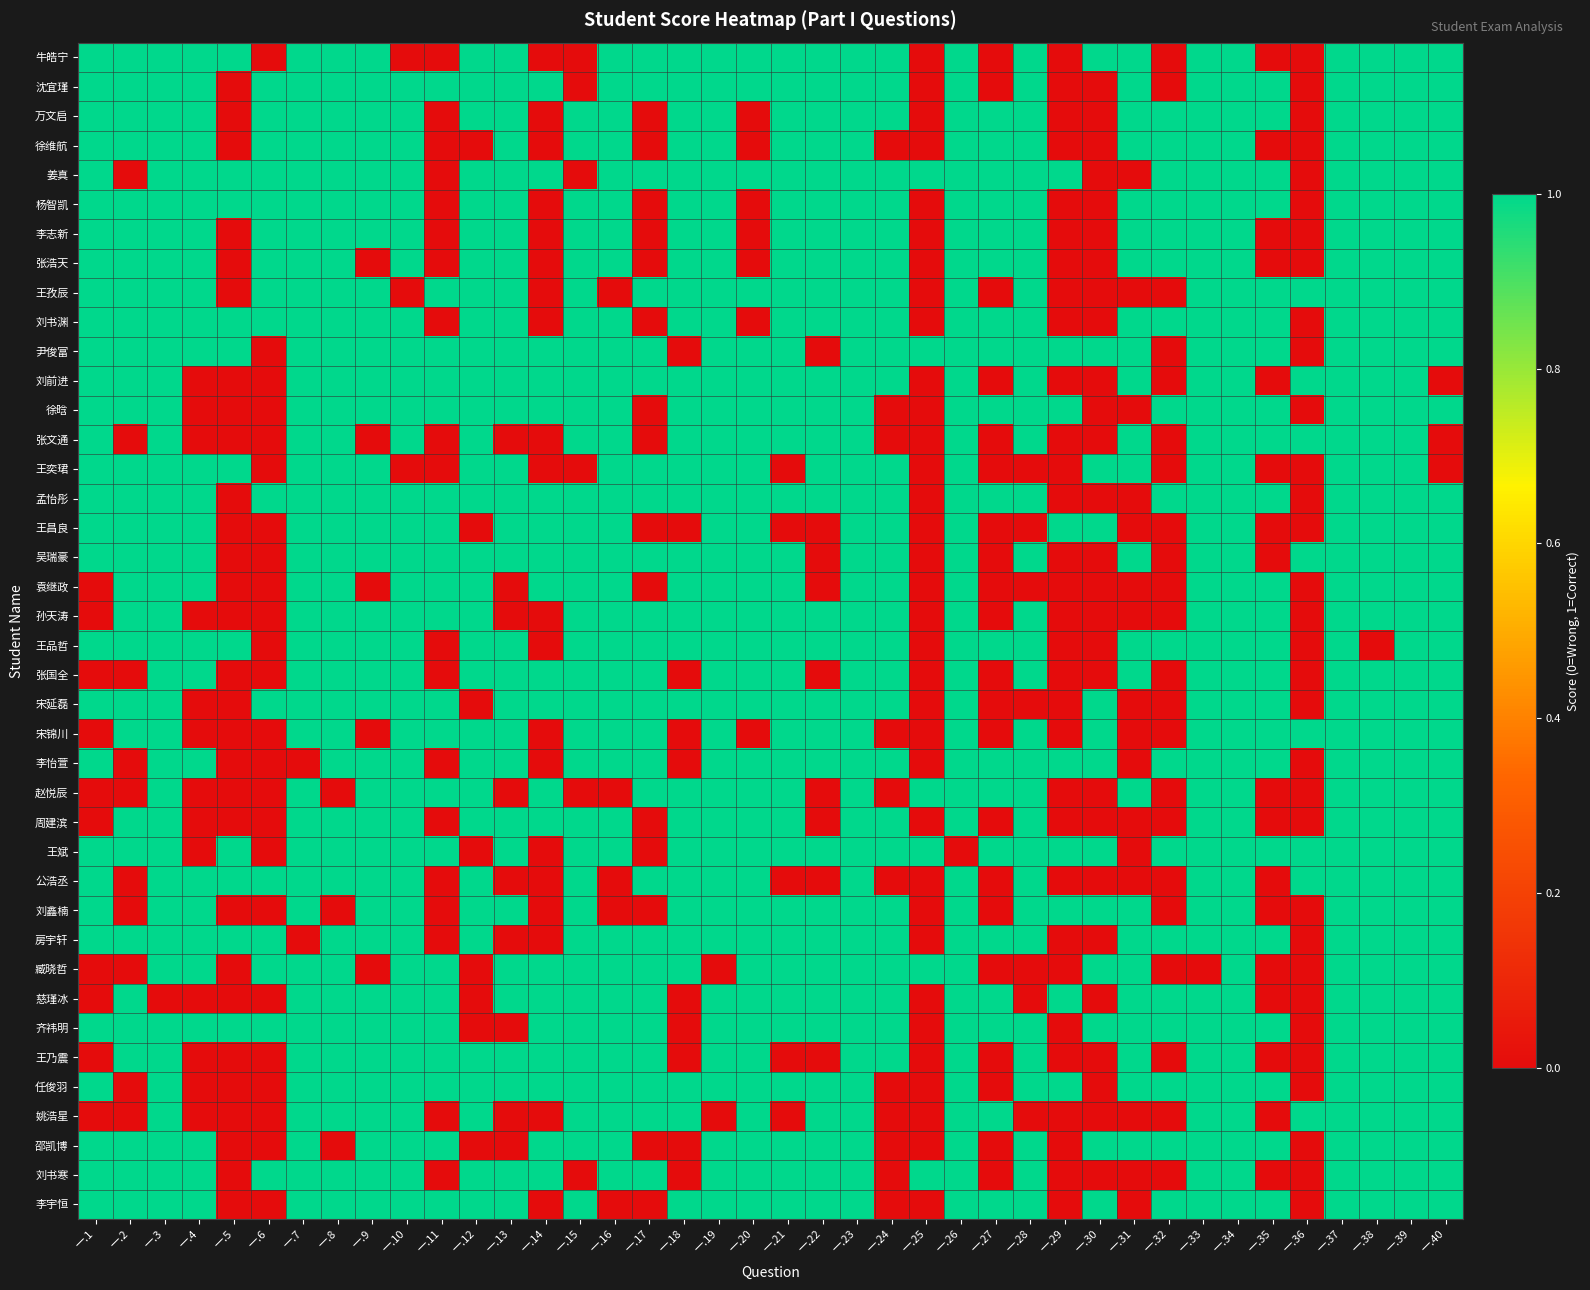

Reading left to right, extract all data points from this chart.

牛皓宁: 一.1=1	一.2=1	一.3=1	一.4=1	一.5=1	一.6=0	一.7=1	一.8=1	一.9=1	一.10=0	一.11=0	一.12=1	一.13=1	一.14=0	一.15=0	一.16=1	一.17=1	一.18=1	一.19=1	一.20=1	一.21=1	一.22=1	一.23=1	一.24=1	一.25=0	一.26=1	一.27=0	一.28=1	一.29=0	一.30=1	一.31=1	一.32=0	一.33=1	一.34=1	一.35=0	一.36=0	一.37=1	一.38=1	一.39=1	一.40=1
沈宜瑾: 一.1=1	一.2=1	一.3=1	一.4=1	一.5=0	一.6=1	一.7=1	一.8=1	一.9=1	一.10=1	一.11=1	一.12=1	一.13=1	一.14=1	一.15=0	一.16=1	一.17=1	一.18=1	一.19=1	一.20=1	一.21=1	一.22=1	一.23=1	一.24=1	一.25=0	一.26=1	一.27=0	一.28=1	一.29=0	一.30=0	一.31=1	一.32=0	一.33=1	一.34=1	一.35=1	一.36=0	一.37=1	一.38=1	一.39=1	一.40=1
万文启: 一.1=1	一.2=1	一.3=1	一.4=1	一.5=0	一.6=1	一.7=1	一.8=1	一.9=1	一.10=1	一.11=0	一.12=1	一.13=1	一.14=0	一.15=1	一.16=1	一.17=0	一.18=1	一.19=1	一.20=0	一.21=1	一.22=1	一.23=1	一.24=1	一.25=0	一.26=1	一.27=1	一.28=1	一.29=0	一.30=0	一.31=1	一.32=1	一.33=1	一.34=1	一.35=1	一.36=0	一.37=1	一.38=1	一.39=1	一.40=1
徐维航: 一.1=1	一.2=1	一.3=1	一.4=1	一.5=0	一.6=1	一.7=1	一.8=1	一.9=1	一.10=1	一.11=0	一.12=0	一.13=1	一.14=0	一.15=1	一.16=1	一.17=0	一.18=1	一.19=1	一.20=0	一.21=1	一.22=1	一.23=1	一.24=0	一.25=0	一.26=1	一.27=1	一.28=1	一.29=0	一.30=0	一.31=1	一.32=1	一.33=1	一.34=1	一.35=0	一.36=0	一.37=1	一.38=1	一.39=1	一.40=1
姜真: 一.1=1	一.2=0	一.3=1	一.4=1	一.5=1	一.6=1	一.7=1	一.8=1	一.9=1	一.10=1	一.11=0	一.12=1	一.13=1	一.14=1	一.15=0	一.16=1	一.17=1	一.18=1	一.19=1	一.20=1	一.21=1	一.22=1	一.23=1	一.24=1	一.25=1	一.26=1	一.27=1	一.28=1	一.29=1	一.30=0	一.31=0	一.32=1	一.33=1	一.34=1	一.35=1	一.36=0	一.37=1	一.38=1	一.39=1	一.40=1
杨智凯: 一.1=1	一.2=1	一.3=1	一.4=1	一.5=1	一.6=1	一.7=1	一.8=1	一.9=1	一.10=1	一.11=0	一.12=1	一.13=1	一.14=0	一.15=1	一.16=1	一.17=0	一.18=1	一.19=1	一.20=0	一.21=1	一.22=1	一.23=1	一.24=1	一.25=0	一.26=1	一.27=1	一.28=1	一.29=0	一.30=0	一.31=1	一.32=1	一.33=1	一.34=1	一.35=1	一.36=0	一.37=1	一.38=1	一.39=1	一.40=1
李志新: 一.1=1	一.2=1	一.3=1	一.4=1	一.5=0	一.6=1	一.7=1	一.8=1	一.9=1	一.10=1	一.11=0	一.12=1	一.13=1	一.14=0	一.15=1	一.16=1	一.17=0	一.18=1	一.19=1	一.20=0	一.21=1	一.22=1	一.23=1	一.24=1	一.25=0	一.26=1	一.27=1	一.28=1	一.29=0	一.30=0	一.31=1	一.32=1	一.33=1	一.34=1	一.35=0	一.36=0	一.37=1	一.38=1	一.39=1	一.40=1
张浩天: 一.1=1	一.2=1	一.3=1	一.4=1	一.5=0	一.6=1	一.7=1	一.8=1	一.9=0	一.10=1	一.11=0	一.12=1	一.13=1	一.14=0	一.15=1	一.16=1	一.17=0	一.18=1	一.19=1	一.20=0	一.21=1	一.22=1	一.23=1	一.24=1	一.25=0	一.26=1	一.27=1	一.28=1	一.29=0	一.30=0	一.31=1	一.32=1	一.33=1	一.34=1	一.35=0	一.36=0	一.37=1	一.38=1	一.39=1	一.40=1
王孜辰: 一.1=1	一.2=1	一.3=1	一.4=1	一.5=0	一.6=1	一.7=1	一.8=1	一.9=1	一.10=0	一.11=1	一.12=1	一.13=1	一.14=0	一.15=1	一.16=0	一.17=1	一.18=1	一.19=1	一.20=1	一.21=1	一.22=1	一.23=1	一.24=1	一.25=0	一.26=1	一.27=0	一.28=1	一.29=0	一.30=0	一.31=0	一.32=0	一.33=1	一.34=1	一.35=1	一.36=1	一.37=1	一.38=1	一.39=1	一.40=1
刘书渊: 一.1=1	一.2=1	一.3=1	一.4=1	一.5=1	一.6=1	一.7=1	一.8=1	一.9=1	一.10=1	一.11=0	一.12=1	一.13=1	一.14=0	一.15=1	一.16=1	一.17=0	一.18=1	一.19=1	一.20=0	一.21=1	一.22=1	一.23=1	一.24=1	一.25=0	一.26=1	一.27=1	一.28=1	一.29=0	一.30=0	一.31=1	一.32=1	一.33=1	一.34=1	一.35=1	一.36=0	一.37=1	一.38=1	一.39=1	一.40=1
尹俊富: 一.1=1	一.2=1	一.3=1	一.4=1	一.5=1	一.6=0	一.7=1	一.8=1	一.9=1	一.10=1	一.11=1	一.12=1	一.13=1	一.14=1	一.15=1	一.16=1	一.17=1	一.18=0	一.19=1	一.20=1	一.21=1	一.22=0	一.23=1	一.24=1	一.25=1	一.26=1	一.27=1	一.28=1	一.29=1	一.30=1	一.31=1	一.32=0	一.33=1	一.34=1	一.35=1	一.36=0	一.37=1	一.38=1	一.39=1	一.40=1
刘前进: 一.1=1	一.2=1	一.3=1	一.4=0	一.5=0	一.6=0	一.7=1	一.8=1	一.9=1	一.10=1	一.11=1	一.12=1	一.13=1	一.14=1	一.15=1	一.16=1	一.17=1	一.18=1	一.19=1	一.20=1	一.21=1	一.22=1	一.23=1	一.24=1	一.25=0	一.26=1	一.27=0	一.28=1	一.29=0	一.30=0	一.31=1	一.32=0	一.33=1	一.34=1	一.35=0	一.36=1	一.37=1	一.38=1	一.39=1	一.40=0
徐晗: 一.1=1	一.2=1	一.3=1	一.4=0	一.5=0	一.6=0	一.7=1	一.8=1	一.9=1	一.10=1	一.11=1	一.12=1	一.13=1	一.14=1	一.15=1	一.16=1	一.17=0	一.18=1	一.19=1	一.20=1	一.21=1	一.22=1	一.23=1	一.24=0	一.25=0	一.26=1	一.27=1	一.28=1	一.29=1	一.30=0	一.31=0	一.32=1	一.33=1	一.34=1	一.35=1	一.36=0	一.37=1	一.38=1	一.39=1	一.40=1
张文通: 一.1=1	一.2=0	一.3=1	一.4=0	一.5=0	一.6=0	一.7=1	一.8=1	一.9=0	一.10=1	一.11=0	一.12=1	一.13=0	一.14=0	一.15=1	一.16=1	一.17=0	一.18=1	一.19=1	一.20=1	一.21=1	一.22=1	一.23=1	一.24=0	一.25=0	一.26=1	一.27=0	一.28=1	一.29=0	一.30=0	一.31=1	一.32=0	一.33=1	一.34=1	一.35=1	一.36=1	一.37=1	一.38=1	一.39=1	一.40=0
王奕珺: 一.1=1	一.2=1	一.3=1	一.4=1	一.5=1	一.6=0	一.7=1	一.8=1	一.9=1	一.10=0	一.11=0	一.12=1	一.13=1	一.14=0	一.15=0	一.16=1	一.17=1	一.18=1	一.19=1	一.20=1	一.21=0	一.22=1	一.23=1	一.24=1	一.25=0	一.26=1	一.27=0	一.28=0	一.29=0	一.30=1	一.31=1	一.32=0	一.33=1	一.34=1	一.35=0	一.36=0	一.37=1	一.38=1	一.39=1	一.40=0
孟怡彤: 一.1=1	一.2=1	一.3=1	一.4=1	一.5=0	一.6=1	一.7=1	一.8=1	一.9=1	一.10=1	一.11=1	一.12=1	一.13=1	一.14=1	一.15=1	一.16=1	一.17=1	一.18=1	一.19=1	一.20=1	一.21=1	一.22=1	一.23=1	一.24=1	一.25=0	一.26=1	一.27=1	一.28=1	一.29=0	一.30=0	一.31=0	一.32=1	一.33=1	一.34=1	一.35=1	一.36=0	一.37=1	一.38=1	一.39=1	一.40=1
王昌良: 一.1=1	一.2=1	一.3=1	一.4=1	一.5=0	一.6=0	一.7=1	一.8=1	一.9=1	一.10=1	一.11=1	一.12=0	一.13=1	一.14=1	一.15=1	一.16=1	一.17=0	一.18=0	一.19=1	一.20=1	一.21=0	一.22=0	一.23=1	一.24=1	一.25=0	一.26=1	一.27=0	一.28=0	一.29=1	一.30=1	一.31=0	一.32=0	一.33=1	一.34=1	一.35=0	一.36=0	一.37=1	一.38=1	一.39=1	一.40=1
吴瑞豪: 一.1=1	一.2=1	一.3=1	一.4=1	一.5=0	一.6=0	一.7=1	一.8=1	一.9=1	一.10=1	一.11=1	一.12=1	一.13=1	一.14=1	一.15=1	一.16=1	一.17=1	一.18=1	一.19=1	一.20=1	一.21=1	一.22=0	一.23=1	一.24=1	一.25=0	一.26=1	一.27=0	一.28=1	一.29=0	一.30=0	一.31=1	一.32=0	一.33=1	一.34=1	一.35=0	一.36=1	一.37=1	一.38=1	一.39=1	一.40=1
袁继政: 一.1=0	一.2=1	一.3=1	一.4=1	一.5=0	一.6=0	一.7=1	一.8=1	一.9=0	一.10=1	一.11=1	一.12=1	一.13=0	一.14=1	一.15=1	一.16=1	一.17=0	一.18=1	一.19=1	一.20=1	一.21=1	一.22=0	一.23=1	一.24=1	一.25=0	一.26=1	一.27=0	一.28=0	一.29=0	一.30=0	一.31=0	一.32=0	一.33=1	一.34=1	一.35=1	一.36=0	一.37=1	一.38=1	一.39=1	一.40=1
孙天涛: 一.1=0	一.2=1	一.3=1	一.4=0	一.5=0	一.6=0	一.7=1	一.8=1	一.9=1	一.10=1	一.11=1	一.12=1	一.13=0	一.14=0	一.15=1	一.16=1	一.17=1	一.18=1	一.19=1	一.20=1	一.21=1	一.22=1	一.23=1	一.24=1	一.25=0	一.26=1	一.27=0	一.28=1	一.29=0	一.30=0	一.31=0	一.32=0	一.33=1	一.34=1	一.35=1	一.36=0	一.37=1	一.38=1	一.39=1	一.40=1
王品哲: 一.1=1	一.2=1	一.3=1	一.4=1	一.5=1	一.6=0	一.7=1	一.8=1	一.9=1	一.10=1	一.11=0	一.12=1	一.13=1	一.14=0	一.15=1	一.16=1	一.17=1	一.18=1	一.19=1	一.20=1	一.21=1	一.22=1	一.23=1	一.24=1	一.25=0	一.26=1	一.27=1	一.28=1	一.29=0	一.30=0	一.31=1	一.32=1	一.33=1	一.34=1	一.35=1	一.36=0	一.37=1	一.38=0	一.39=1	一.40=1
张国全: 一.1=0	一.2=0	一.3=1	一.4=1	一.5=0	一.6=0	一.7=1	一.8=1	一.9=1	一.10=1	一.11=0	一.12=1	一.13=1	一.14=1	一.15=1	一.16=1	一.17=1	一.18=0	一.19=1	一.20=1	一.21=1	一.22=0	一.23=1	一.24=1	一.25=0	一.26=1	一.27=0	一.28=1	一.29=0	一.30=0	一.31=1	一.32=0	一.33=1	一.34=1	一.35=1	一.36=0	一.37=1	一.38=1	一.39=1	一.40=1
宋延磊: 一.1=1	一.2=1	一.3=1	一.4=0	一.5=0	一.6=1	一.7=1	一.8=1	一.9=1	一.10=1	一.11=1	一.12=0	一.13=1	一.14=1	一.15=1	一.16=1	一.17=1	一.18=1	一.19=1	一.20=1	一.21=1	一.22=1	一.23=1	一.24=1	一.25=0	一.26=1	一.27=0	一.28=0	一.29=0	一.30=1	一.31=0	一.32=0	一.33=1	一.34=1	一.35=1	一.36=0	一.37=1	一.38=1	一.39=1	一.40=1
宋锦川: 一.1=0	一.2=1	一.3=1	一.4=0	一.5=0	一.6=0	一.7=1	一.8=1	一.9=0	一.10=1	一.11=1	一.12=1	一.13=1	一.14=0	一.15=1	一.16=1	一.17=1	一.18=0	一.19=1	一.20=0	一.21=1	一.22=1	一.23=1	一.24=0	一.25=0	一.26=1	一.27=0	一.28=1	一.29=0	一.30=1	一.31=0	一.32=0	一.33=1	一.34=1	一.35=1	一.36=1	一.37=1	一.38=1	一.39=1	一.40=1
李怡萱: 一.1=1	一.2=0	一.3=1	一.4=1	一.5=0	一.6=0	一.7=0	一.8=1	一.9=1	一.10=1	一.11=0	一.12=1	一.13=1	一.14=0	一.15=1	一.16=1	一.17=1	一.18=0	一.19=1	一.20=1	一.21=1	一.22=1	一.23=1	一.24=1	一.25=0	一.26=1	一.27=1	一.28=1	一.29=1	一.30=1	一.31=0	一.32=1	一.33=1	一.34=1	一.35=1	一.36=0	一.37=1	一.38=1	一.39=1	一.40=1
赵悦辰: 一.1=0	一.2=0	一.3=1	一.4=0	一.5=0	一.6=0	一.7=1	一.8=0	一.9=1	一.10=1	一.11=1	一.12=1	一.13=0	一.14=1	一.15=0	一.16=0	一.17=1	一.18=1	一.19=1	一.20=1	一.21=1	一.22=0	一.23=1	一.24=0	一.25=1	一.26=1	一.27=1	一.28=1	一.29=0	一.30=0	一.31=1	一.32=0	一.33=1	一.34=1	一.35=0	一.36=0	一.37=1	一.38=1	一.39=1	一.40=1
周建滨: 一.1=0	一.2=1	一.3=1	一.4=0	一.5=0	一.6=0	一.7=1	一.8=1	一.9=1	一.10=1	一.11=0	一.12=1	一.13=1	一.14=1	一.15=1	一.16=1	一.17=0	一.18=1	一.19=1	一.20=1	一.21=1	一.22=0	一.23=1	一.24=1	一.25=0	一.26=1	一.27=0	一.28=1	一.29=0	一.30=0	一.31=0	一.32=0	一.33=1	一.34=1	一.35=0	一.36=0	一.37=1	一.38=1	一.39=1	一.40=1
王斌: 一.1=1	一.2=1	一.3=1	一.4=0	一.5=1	一.6=0	一.7=1	一.8=1	一.9=1	一.10=1	一.11=1	一.12=0	一.13=1	一.14=0	一.15=1	一.16=1	一.17=0	一.18=1	一.19=1	一.20=1	一.21=1	一.22=1	一.23=1	一.24=1	一.25=1	一.26=0	一.27=1	一.28=1	一.29=1	一.30=1	一.31=0	一.32=1	一.33=1	一.34=1	一.35=1	一.36=1	一.37=1	一.38=1	一.39=1	一.40=1
公浩丞: 一.1=1	一.2=0	一.3=1	一.4=1	一.5=1	一.6=1	一.7=1	一.8=1	一.9=1	一.10=1	一.11=0	一.12=1	一.13=0	一.14=0	一.15=1	一.16=0	一.17=1	一.18=1	一.19=1	一.20=1	一.21=0	一.22=0	一.23=1	一.24=0	一.25=0	一.26=1	一.27=0	一.28=1	一.29=0	一.30=0	一.31=0	一.32=0	一.33=1	一.34=1	一.35=0	一.36=1	一.37=1	一.38=1	一.39=1	一.40=1
刘鑫楠: 一.1=1	一.2=0	一.3=1	一.4=1	一.5=0	一.6=0	一.7=1	一.8=0	一.9=1	一.10=1	一.11=0	一.12=1	一.13=1	一.14=0	一.15=1	一.16=0	一.17=0	一.18=1	一.19=1	一.20=1	一.21=1	一.22=1	一.23=1	一.24=1	一.25=0	一.26=1	一.27=0	一.28=1	一.29=1	一.30=1	一.31=1	一.32=0	一.33=1	一.34=1	一.35=0	一.36=0	一.37=1	一.38=1	一.39=1	一.40=1
房宇轩: 一.1=1	一.2=1	一.3=1	一.4=1	一.5=1	一.6=1	一.7=0	一.8=1	一.9=1	一.10=1	一.11=0	一.12=1	一.13=0	一.14=0	一.15=1	一.16=1	一.17=1	一.18=1	一.19=1	一.20=1	一.21=1	一.22=1	一.23=1	一.24=1	一.25=0	一.26=1	一.27=1	一.28=1	一.29=0	一.30=0	一.31=1	一.32=1	一.33=1	一.34=1	一.35=1	一.36=0	一.37=1	一.38=1	一.39=1	一.40=1
臧晓哲: 一.1=0	一.2=0	一.3=1	一.4=1	一.5=0	一.6=1	一.7=1	一.8=1	一.9=0	一.10=1	一.11=1	一.12=0	一.13=1	一.14=1	一.15=1	一.16=1	一.17=1	一.18=1	一.19=0	一.20=1	一.21=1	一.22=1	一.23=1	一.24=1	一.25=1	一.26=1	一.27=0	一.28=0	一.29=0	一.30=1	一.31=1	一.32=0	一.33=0	一.34=1	一.35=0	一.36=0	一.37=1	一.38=1	一.39=1	一.40=1
慈瑾冰: 一.1=0	一.2=1	一.3=0	一.4=0	一.5=0	一.6=0	一.7=1	一.8=1	一.9=1	一.10=1	一.11=1	一.12=0	一.13=1	一.14=1	一.15=1	一.16=1	一.17=1	一.18=0	一.19=1	一.20=1	一.21=1	一.22=1	一.23=1	一.24=1	一.25=0	一.26=1	一.27=1	一.28=0	一.29=1	一.30=0	一.31=1	一.32=1	一.33=1	一.34=1	一.35=0	一.36=0	一.37=1	一.38=1	一.39=1	一.40=1
齐祎明: 一.1=1	一.2=1	一.3=1	一.4=1	一.5=1	一.6=1	一.7=1	一.8=1	一.9=1	一.10=1	一.11=1	一.12=0	一.13=0	一.14=1	一.15=1	一.16=1	一.17=1	一.18=0	一.19=1	一.20=1	一.21=1	一.22=1	一.23=1	一.24=1	一.25=0	一.26=1	一.27=1	一.28=1	一.29=0	一.30=1	一.31=1	一.32=1	一.33=1	一.34=1	一.35=1	一.36=0	一.37=1	一.38=1	一.39=1	一.40=1
王乃震: 一.1=0	一.2=1	一.3=1	一.4=0	一.5=0	一.6=0	一.7=1	一.8=1	一.9=1	一.10=1	一.11=1	一.12=1	一.13=1	一.14=1	一.15=1	一.16=1	一.17=1	一.18=0	一.19=1	一.20=1	一.21=0	一.22=0	一.23=1	一.24=1	一.25=0	一.26=1	一.27=0	一.28=1	一.29=0	一.30=0	一.31=1	一.32=0	一.33=1	一.34=1	一.35=0	一.36=0	一.37=1	一.38=1	一.39=1	一.40=1
任俊羽: 一.1=1	一.2=0	一.3=1	一.4=0	一.5=0	一.6=0	一.7=1	一.8=1	一.9=1	一.10=1	一.11=1	一.12=1	一.13=1	一.14=1	一.15=1	一.16=1	一.17=1	一.18=1	一.19=1	一.20=1	一.21=1	一.22=1	一.23=1	一.24=0	一.25=0	一.26=1	一.27=0	一.28=1	一.29=1	一.30=0	一.31=1	一.32=1	一.33=1	一.34=1	一.35=1	一.36=0	一.37=1	一.38=1	一.39=1	一.40=1
姚浩星: 一.1=0	一.2=0	一.3=1	一.4=0	一.5=0	一.6=0	一.7=1	一.8=1	一.9=1	一.10=1	一.11=0	一.12=1	一.13=0	一.14=0	一.15=1	一.16=1	一.17=1	一.18=1	一.19=0	一.20=1	一.21=0	一.22=1	一.23=1	一.24=0	一.25=0	一.26=1	一.27=1	一.28=0	一.29=0	一.30=0	一.31=0	一.32=0	一.33=1	一.34=1	一.35=0	一.36=1	一.37=1	一.38=1	一.39=1	一.40=1
邵凯博: 一.1=1	一.2=1	一.3=1	一.4=1	一.5=0	一.6=0	一.7=1	一.8=0	一.9=1	一.10=1	一.11=1	一.12=0	一.13=0	一.14=1	一.15=1	一.16=1	一.17=0	一.18=0	一.19=1	一.20=1	一.21=1	一.22=1	一.23=1	一.24=0	一.25=0	一.26=1	一.27=0	一.28=1	一.29=0	一.30=1	一.31=1	一.32=1	一.33=1	一.34=1	一.35=1	一.36=0	一.37=1	一.38=1	一.39=1	一.40=1
刘书寒: 一.1=1	一.2=1	一.3=1	一.4=1	一.5=0	一.6=1	一.7=1	一.8=1	一.9=1	一.10=1	一.11=0	一.12=1	一.13=1	一.14=1	一.15=0	一.16=1	一.17=1	一.18=0	一.19=1	一.20=1	一.21=1	一.22=1	一.23=1	一.24=0	一.25=1	一.26=1	一.27=0	一.28=1	一.29=0	一.30=0	一.31=0	一.32=0	一.33=1	一.34=1	一.35=0	一.36=0	一.37=1	一.38=1	一.39=1	一.40=1
李宇恒: 一.1=1	一.2=1	一.3=1	一.4=1	一.5=0	一.6=0	一.7=1	一.8=1	一.9=1	一.10=1	一.11=1	一.12=1	一.13=1	一.14=0	一.15=1	一.16=0	一.17=0	一.18=1	一.19=1	一.20=1	一.21=1	一.22=1	一.23=1	一.24=0	一.25=0	一.26=1	一.27=1	一.28=1	一.29=0	一.30=1	一.31=0	一.32=1	一.33=1	一.34=1	一.35=1	一.36=0	一.37=1	一.38=1	一.39=1	一.40=1